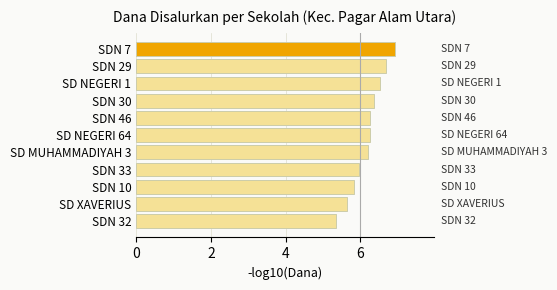

What is the label of the 6th bar from the bottom?

SD NEGERI 64